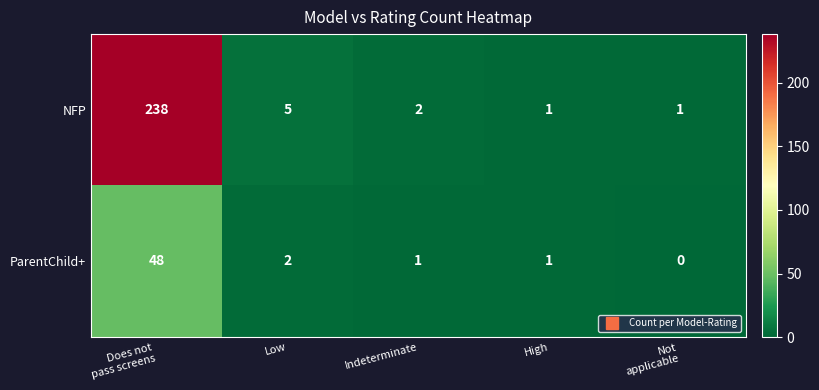

What is the maximum value shown in the chart?

238